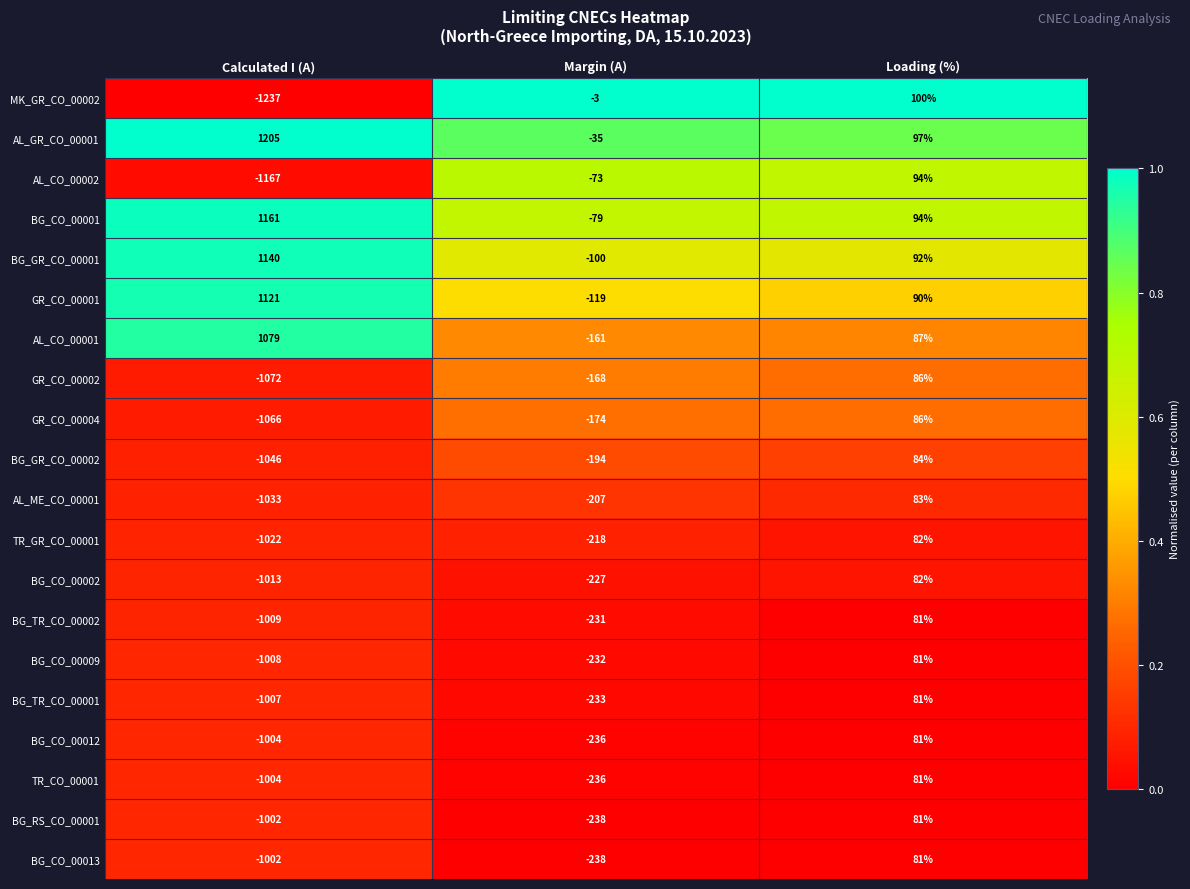

The value of BG_GR_CO_00001 at Margin (A) is -170. True or false?

False